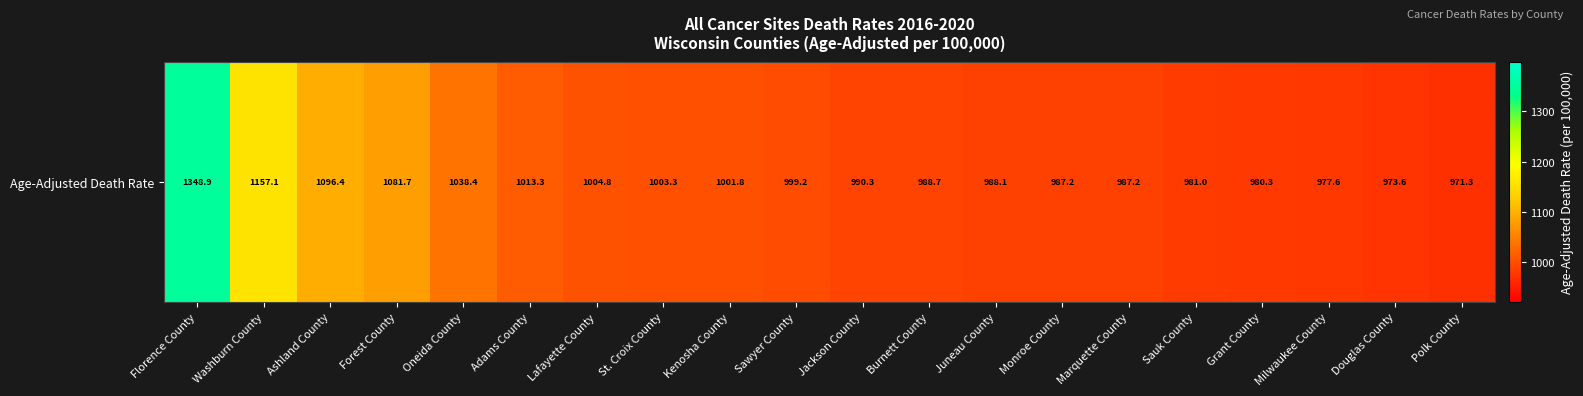

What is the average value?

1028.5